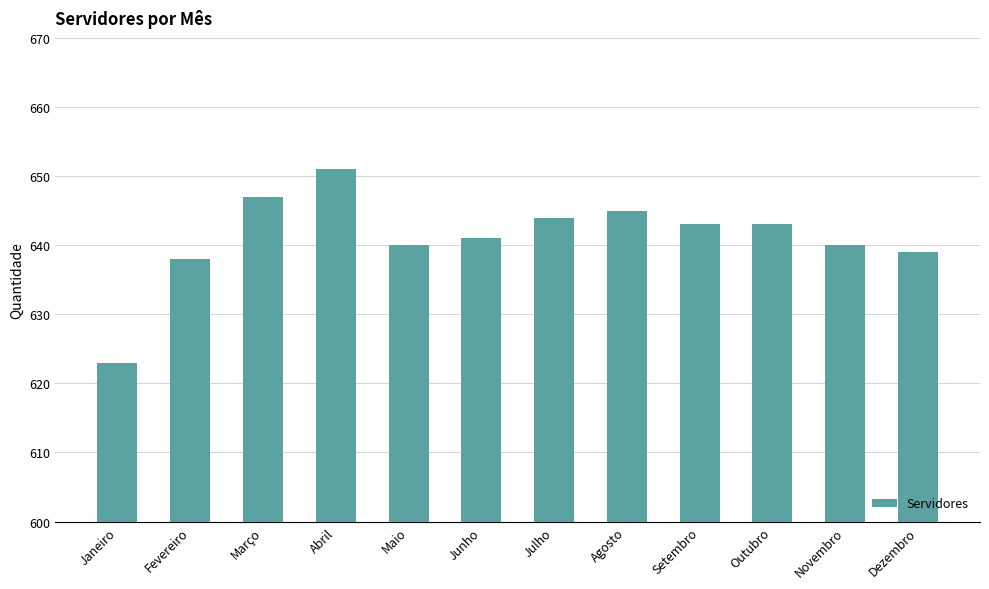

What is the difference between the second highest and minimum values?

24